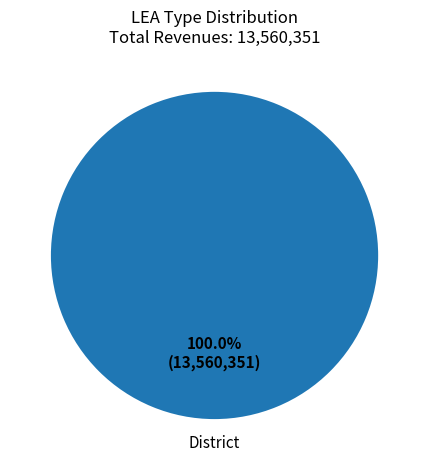

The District slice represents 83% of the pie. True or false?

False